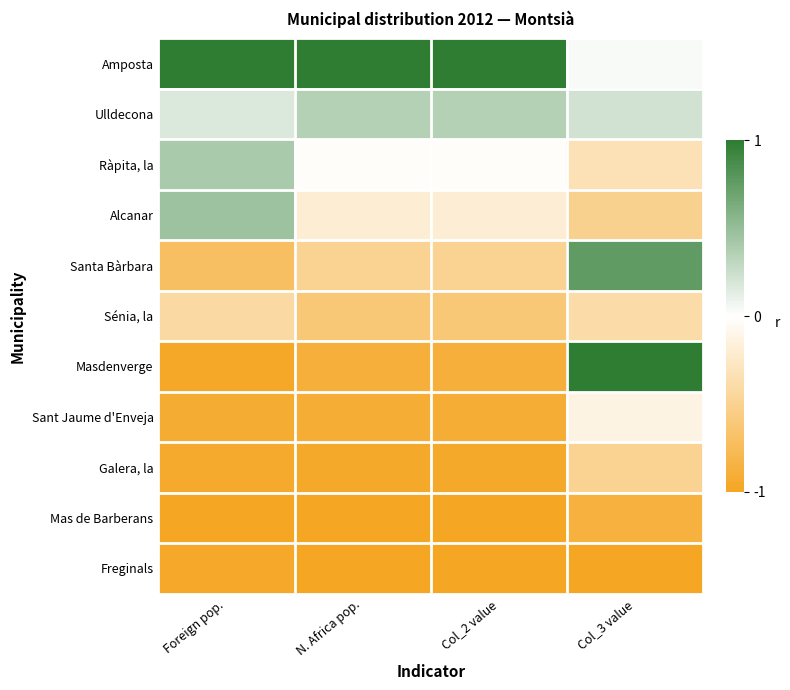

Between Foreign pop. and Col_3 value, which series saw the biggest shift?

Masdenverge